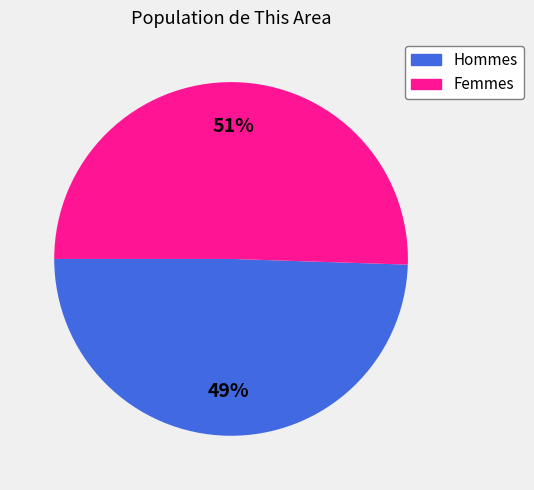

Is there a majority slice in this chart?

Yes